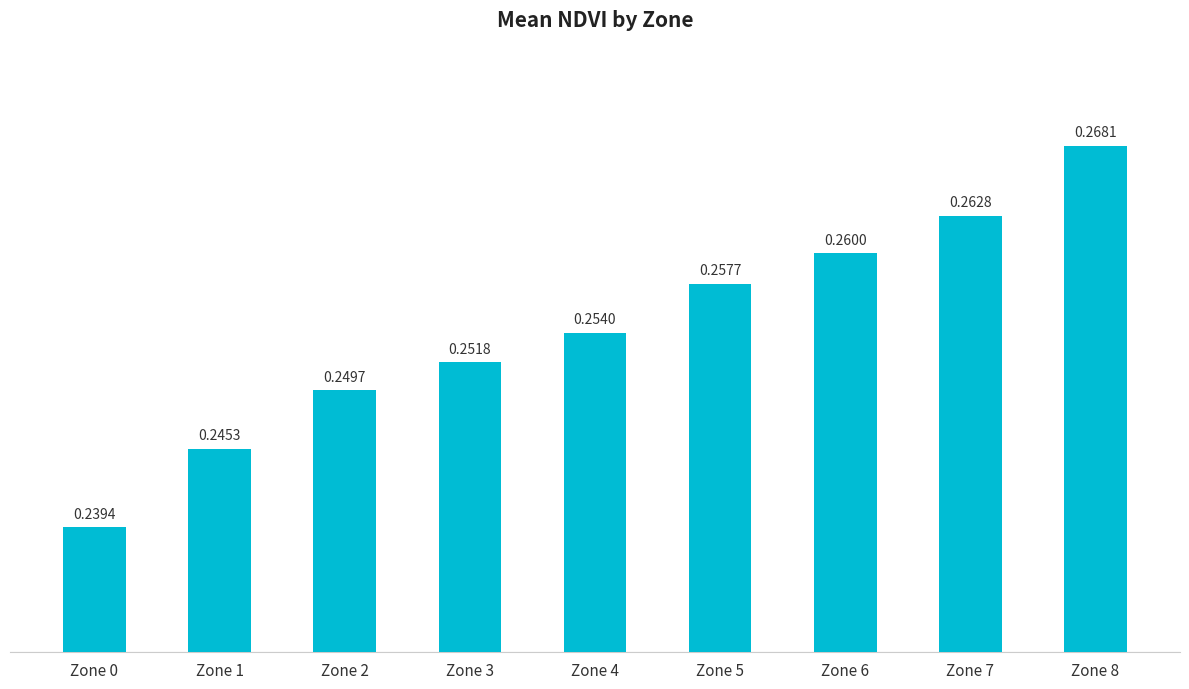

What is the sum of all values?

2.3